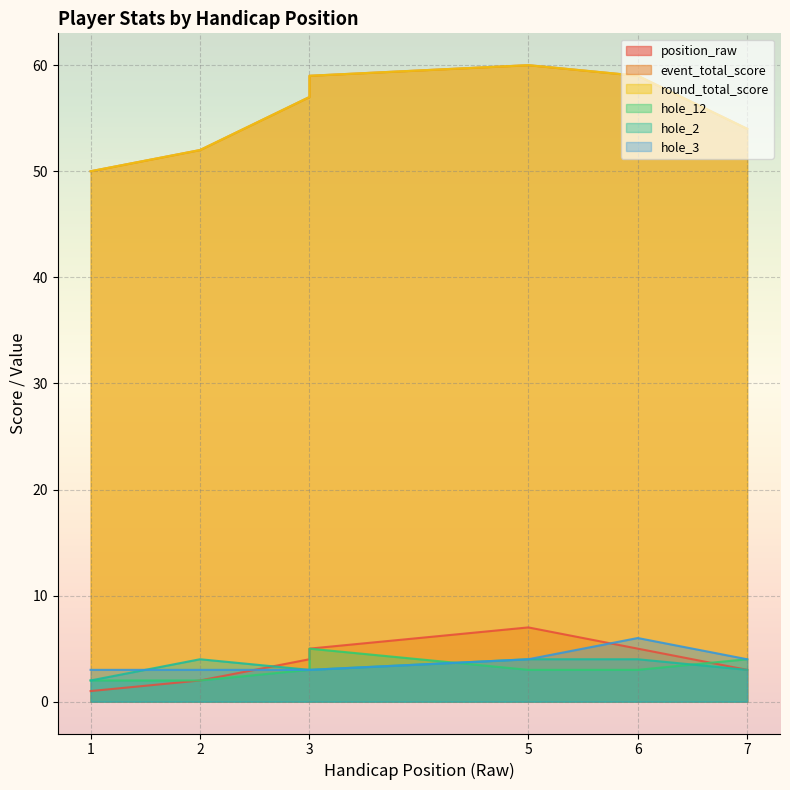

True or false: hole_2 has more than 2 interior local peaks.

False